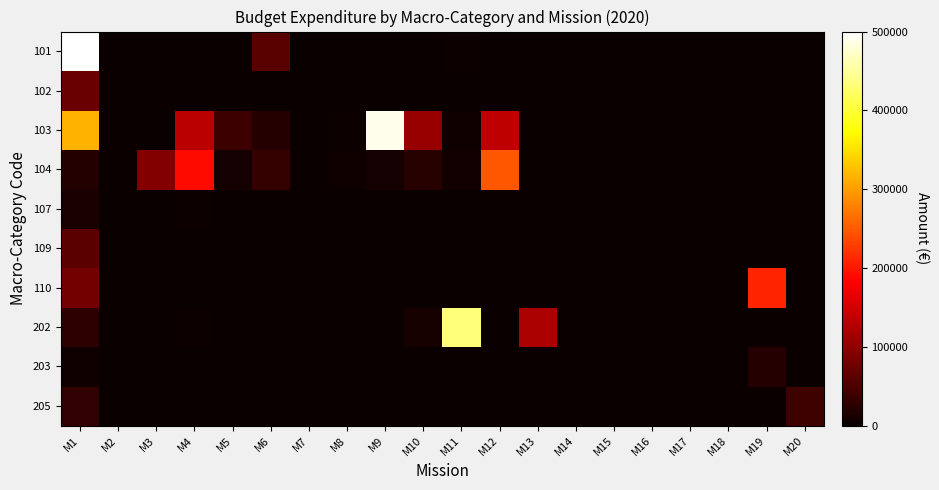

At M18, list the series in order from largest to smallest.

101, 102, 103, 104, 107, 109, 110, 202, 203, 205